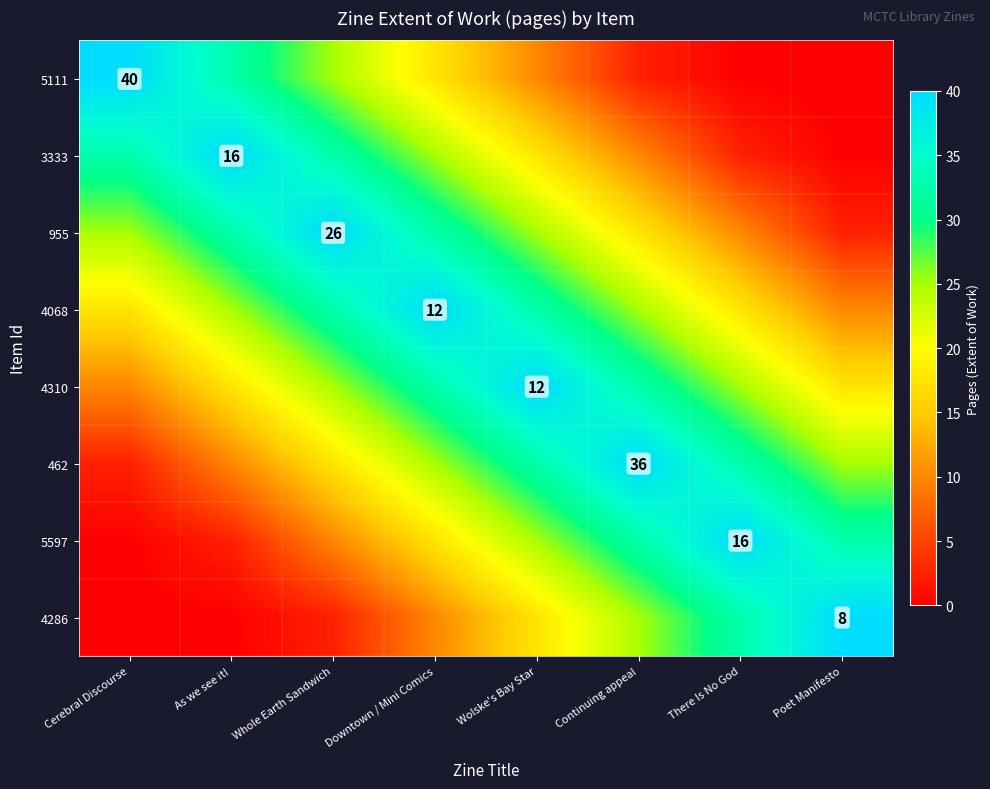

Count the number of data series in this chart.

8